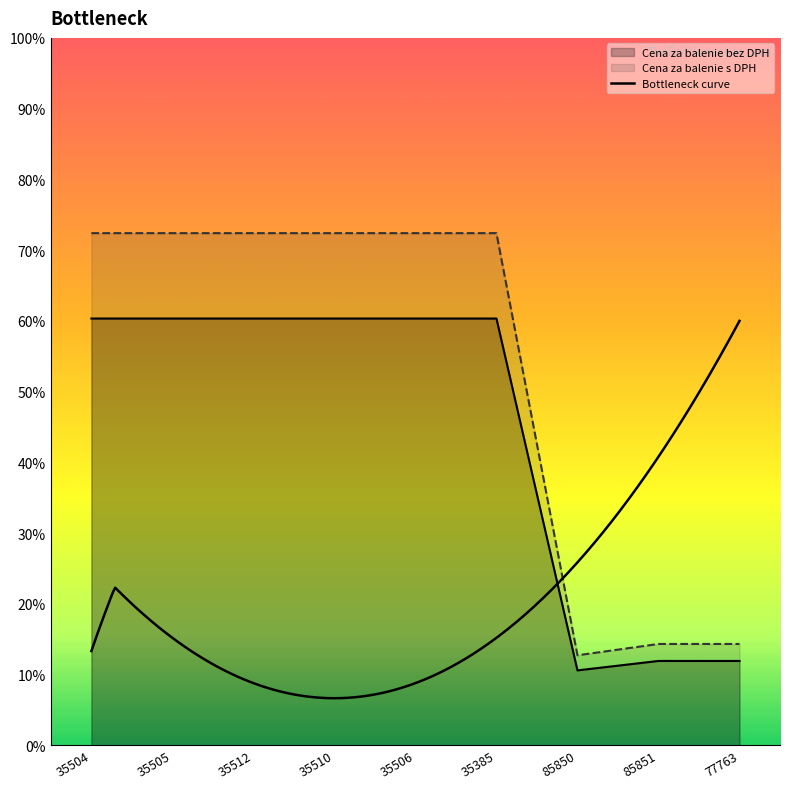

Reading left to right, list all the values displayed in this chart.

Cena za balenie bez DPH: 35504=9.1	35505=9.1	35512=9.1	35510=9.1	35506=9.1	35385=9.1	85850=1.6	85851=1.8	77763=1.8
Cena za balenie s DPH: 35504=10.9	35505=10.9	35512=10.9	35510=10.9	35506=10.9	35385=10.9	85850=1.9	85851=2.1	77763=2.1